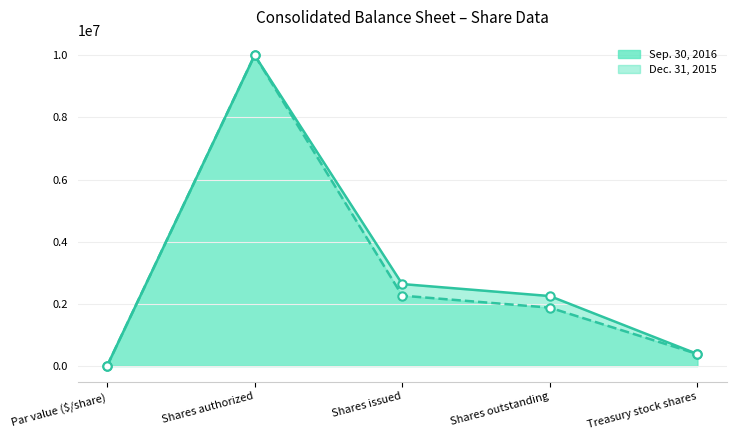

True or false: Dec. 31, 2015 and Sep. 30, 2016 cross at least once.

False